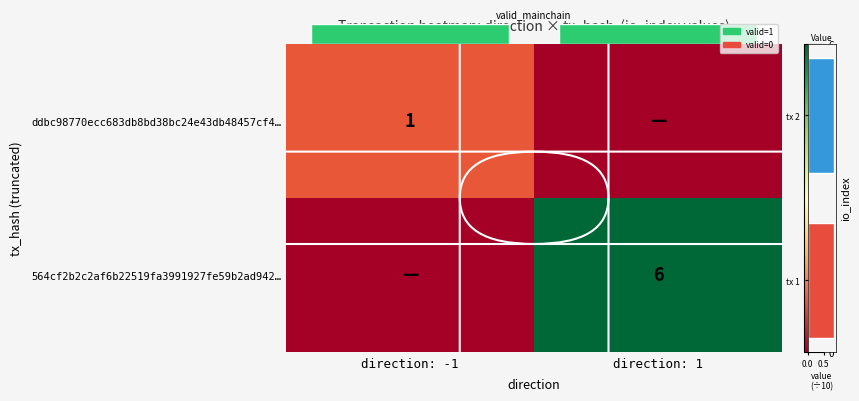

True or false: 564cf2b2c2af6b22519fa3991927fe59b2ad942… has a value of 6 at direction: 1.

True